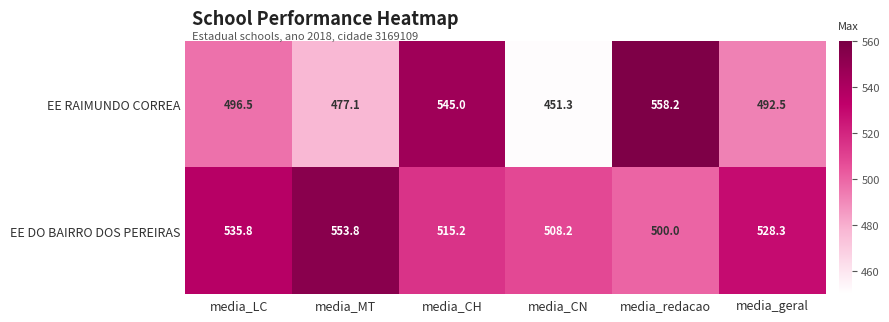

What is the difference between the EE DO BAIRRO DOS PEREIRAS values at media_geral and media_MT?

25.5